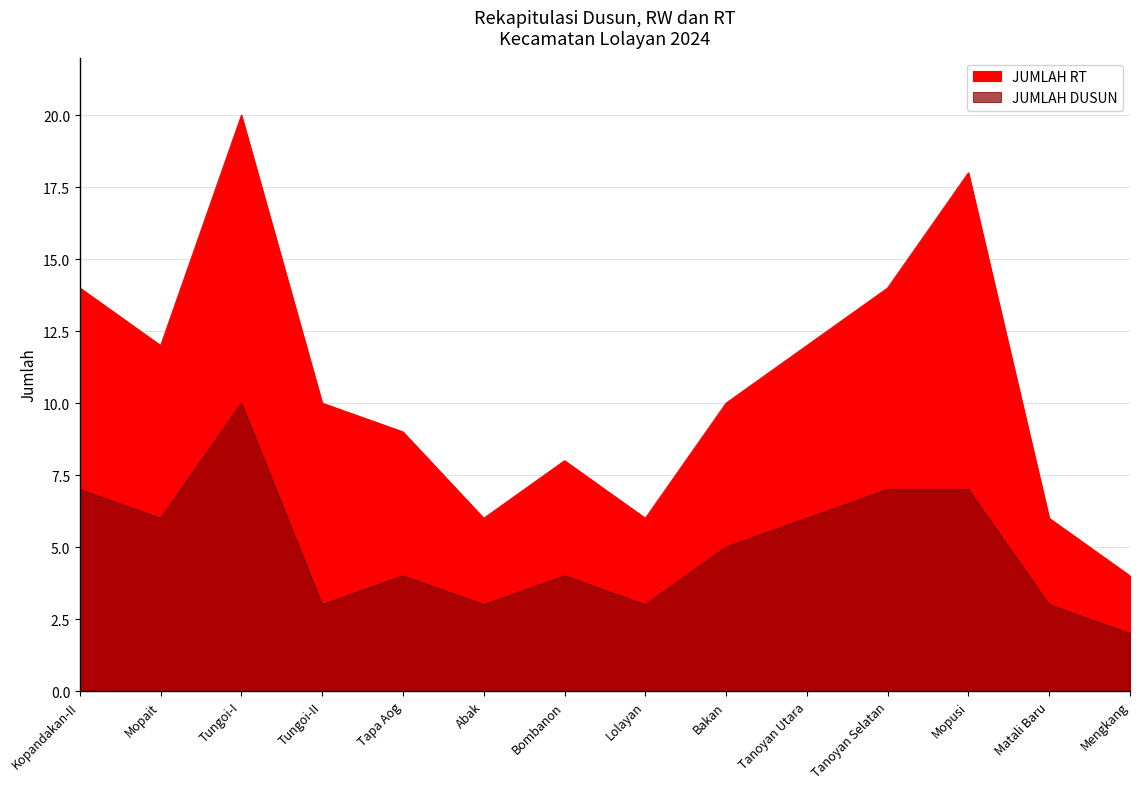

At which label does JUMLAH RT reach its minimum?

Mengkang